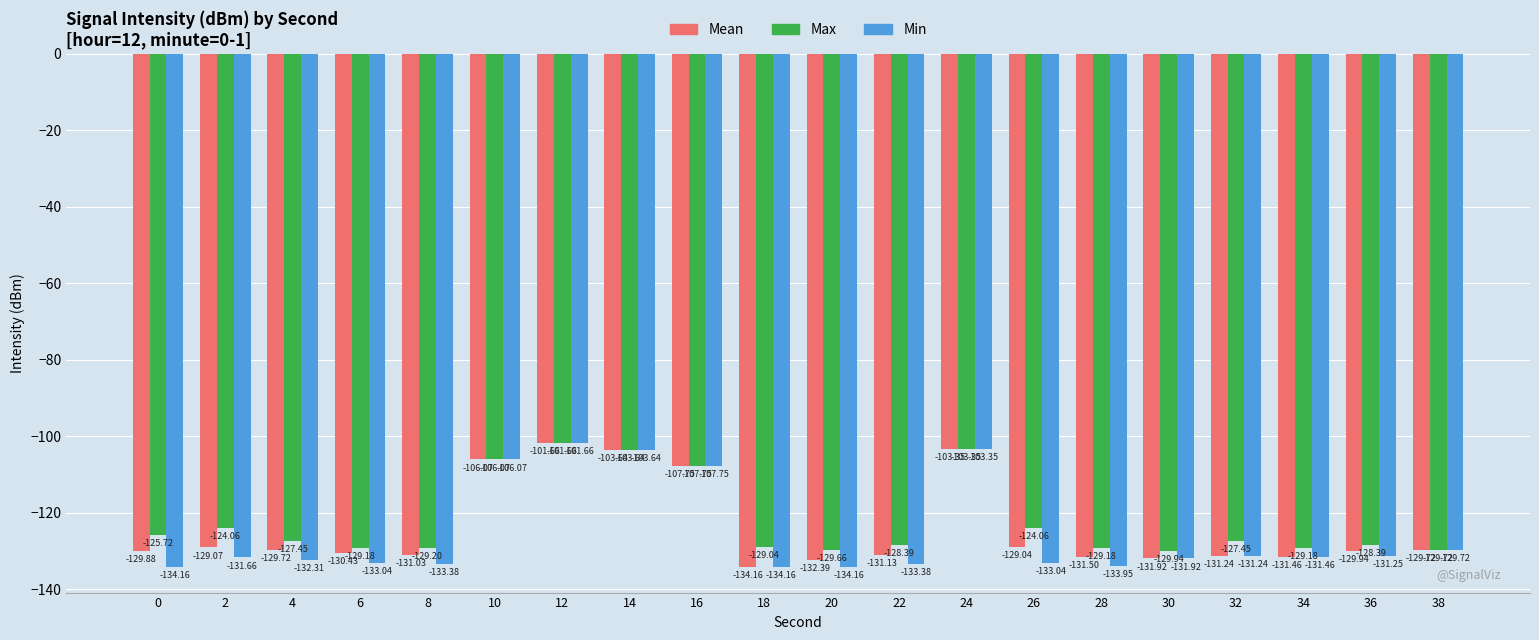

What is the spread (max minus min) of values at 34?

2.3